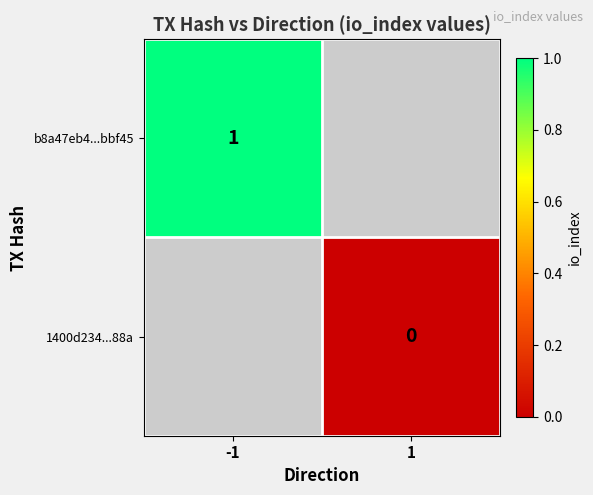

Is it true that b8a47eb4...bbf45 equals 2 at -1?

False